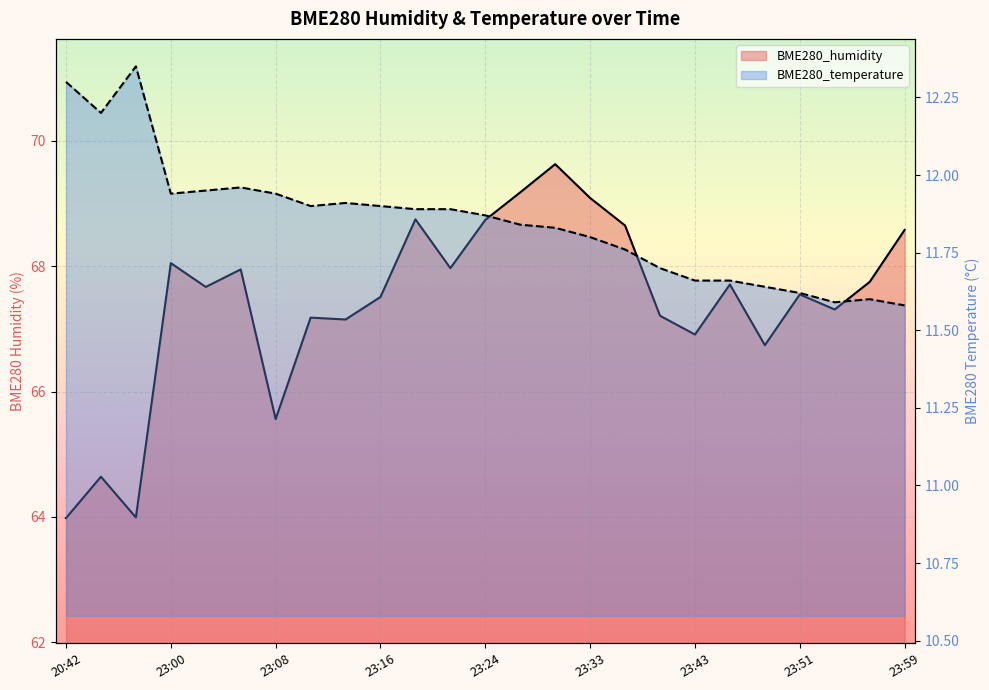

True or false: BME280_humidity has more than 0 points higher than both neighbors.

True